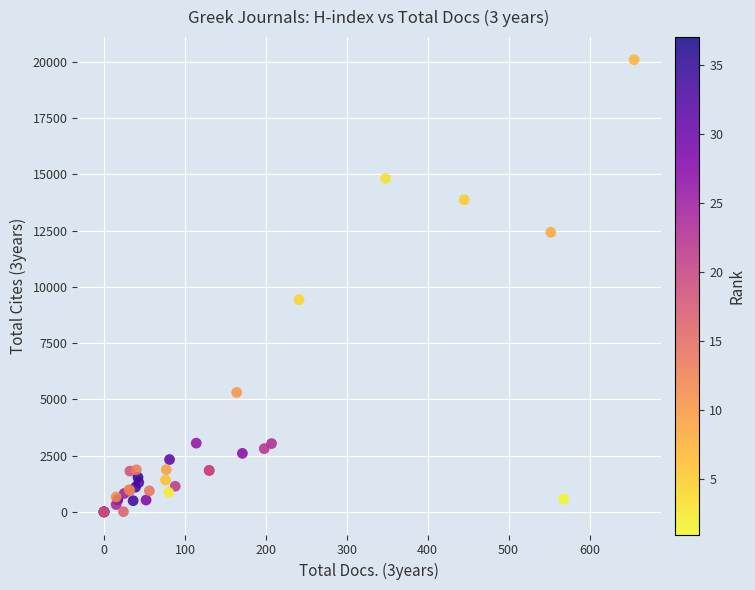

What Y value in the scatter plot is closest to 10043?

9427